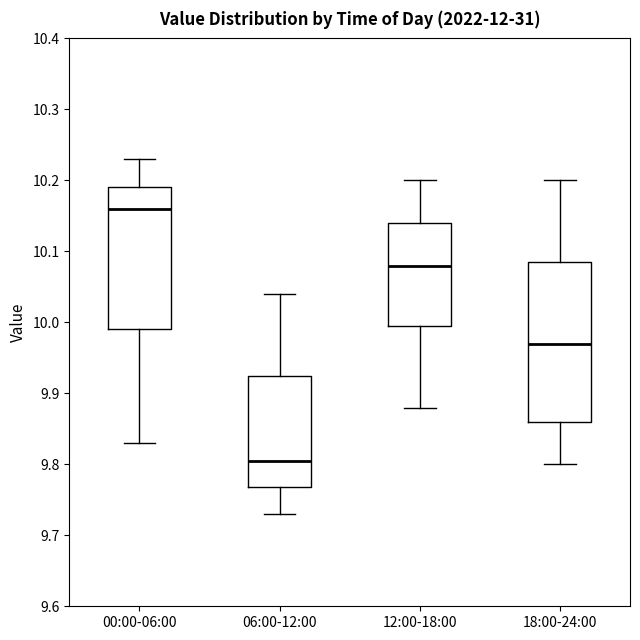

Reading left to right, transcribe this box plot: for each box, give where its median line is, the range the box spans, and where its two whiskers end, as read against the y-axis. The values are not printed on the chart, so give them approximately, as read against the axis.

00:00-06:00: median 10.16, box 9.99 to 10.19, whiskers 9.83 to 10.23
06:00-12:00: median 9.81, box 9.77 to 9.93, whiskers 9.73 to 10.04
12:00-18:00: median 10.08, box 10.00 to 10.14, whiskers 9.88 to 10.20
18:00-24:00: median 9.97, box 9.86 to 10.09, whiskers 9.80 to 10.20